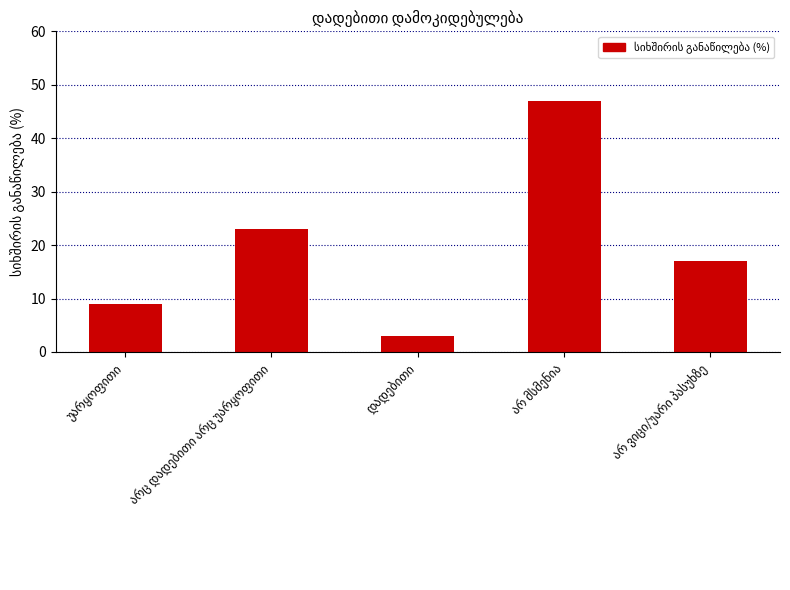

What is the value of the 5th bar from the left?

17